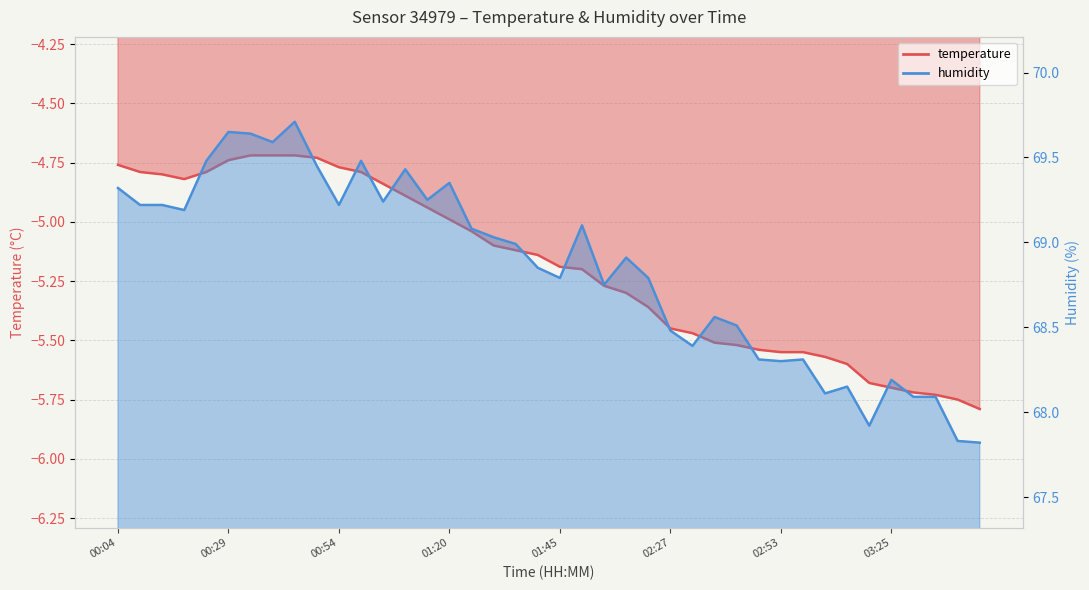

True or false: humidity and temperature cross at least once.

False